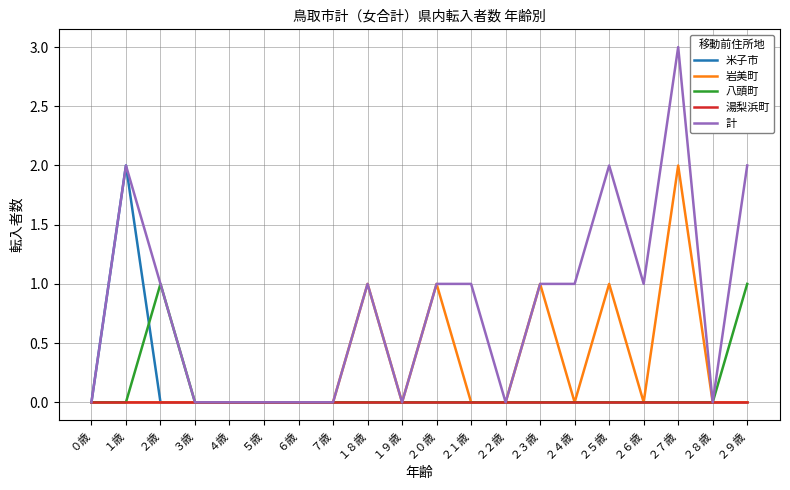

The value of 計 at ４歳 is 0. True or false?

True